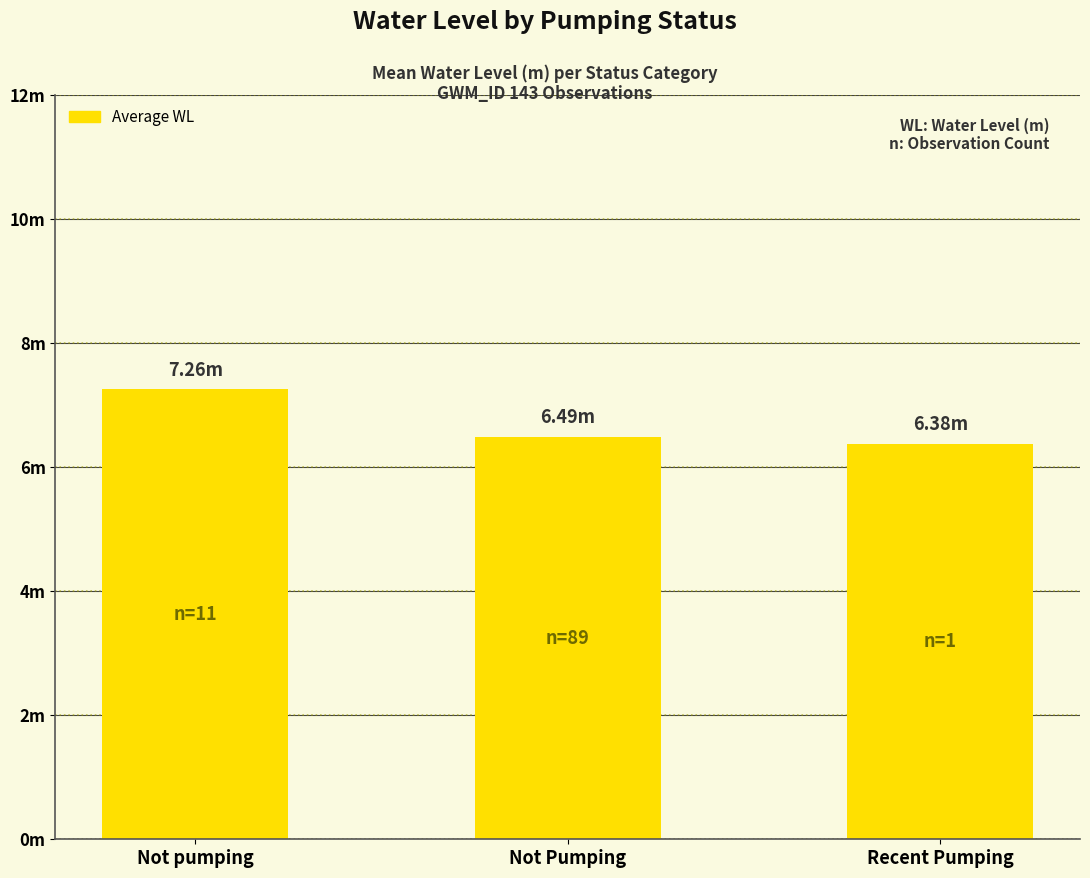

How many bars are there in total?

3